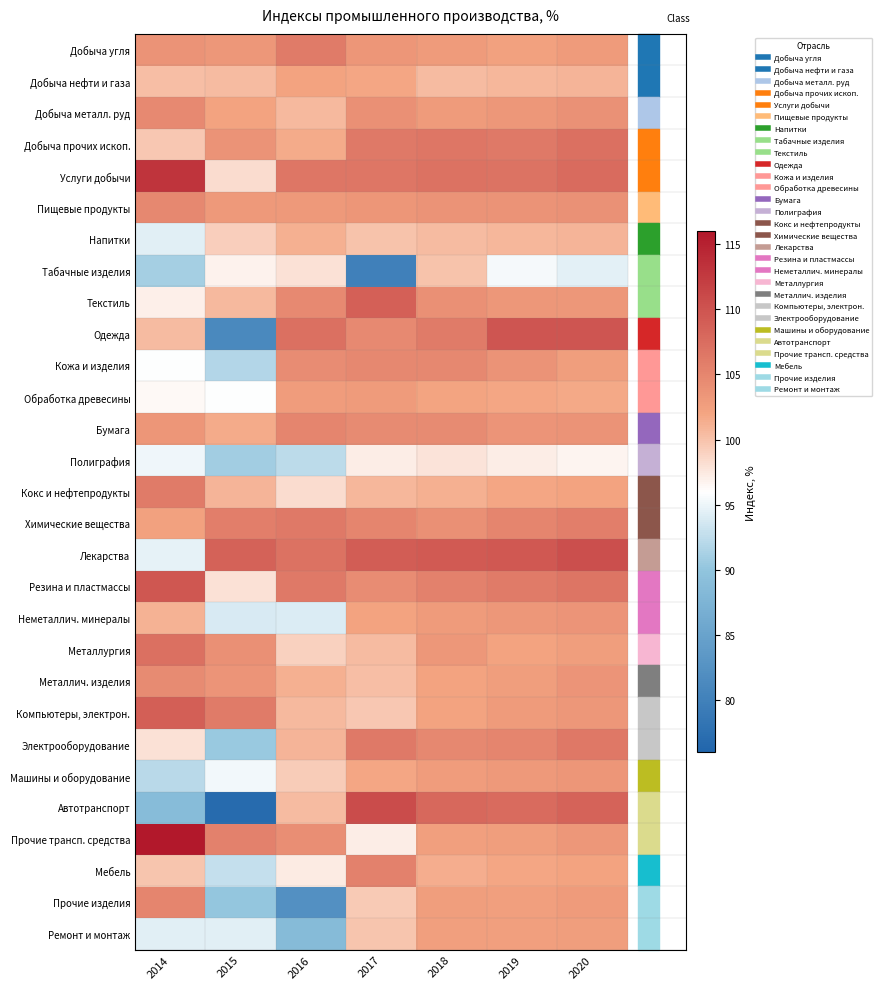

Reading right to left, transcribe all the data shown in this chart.

Добыча угля: 2020=102.9	2019=102.4	2018=103.0	2017=103.4	2016=106.1	2015=103.3	2014=103.8
Добыча нефти и газа: 2020=100.9	2019=100.8	2018=100.4	2017=101.8	2016=102.2	2015=100.4	2014=100.3
Добыча металл. руд: 2020=103.9	2019=103.3	2018=103.0	2017=104.0	2016=100.6	2015=102.1	2014=104.7
Добыча прочих ископ.: 2020=107.2	2019=106.2	2018=106.6	2017=106.3	2016=101.5	2015=103.7	2014=99.6
Услуги добычи: 2020=107.6	2019=106.8	2018=107.0	2017=106.5	2016=106.6	2015=98.3	2014=113.1
Пищевые продукты: 2020=103.9	2019=103.8	2018=103.7	2017=103.4	2016=103.1	2015=103.1	2014=104.9
Напитки: 2020=100.9	2019=100.7	2018=100.5	2017=100.0	2016=101.3	2015=99.2	2014=94.4
Табачные изделия: 2020=94.5	2019=95.5	2018=100.0	2017=80.0	2016=97.9	2015=96.8	2014=91.1
Текстиль: 2020=103.2	2019=103.3	2018=104.1	2017=108.8	2016=104.6	2015=100.6	2014=97.0
Одежда: 2020=109.8	2019=109.8	2018=106.0	2017=104.6	2016=107.1	2015=81.2	2014=100.5
Кожа и изделия: 2020=102.6	2019=103.8	2018=104.8	2017=104.9	2016=104.4	2015=91.8	2014=95.9
Обработка древесины: 2020=101.7	2019=101.9	2018=102.0	2017=103.0	2016=102.8	2015=95.9	2014=96.4
Бумага: 2020=103.7	2019=103.6	2018=104.5	2017=104.5	2016=105.1	2015=101.6	2014=103.4
Полиграфия: 2020=96.7	2019=97.1	2018=97.8	2017=97.2	2016=92.4	2015=90.9	2014=95.1
Кокс и нефтепродукты: 2020=102.1	2019=101.8	2018=101.3	2017=100.8	2016=98.3	2015=100.9	2014=106.1
Химические вещества: 2020=105.7	2019=105.1	2018=104.1	2017=105.1	2016=106.3	2015=105.8	2014=102.3
Лекарства: 2020=110.4	2019=109.5	2018=109.3	2017=109.0	2016=107.0	2015=108.5	2014=94.6
Резина и пластмассы: 2020=106.7	2019=106.1	2018=105.5	2017=104.3	2016=106.3	2015=98.0	2014=109.7
Неметаллич. минералы: 2020=103.6	2019=103.3	2018=103.0	2017=102.1	2016=94.0	2015=93.9	2014=101.1
Металлургия: 2020=102.7	2019=102.2	2018=103.2	2017=100.4	2016=99.0	2015=104.0	2014=107.2
Металлич. изделия: 2020=103.5	2019=102.7	2018=102.2	2017=100.3	2016=101.3	2015=103.5	2014=104.5
Компьютеры, электрон.: 2020=103.3	2019=102.9	2018=102.1	2017=99.6	2016=100.6	2015=106.1	2014=108.9
Электрооборудование: 2020=106.4	2019=105.2	2018=104.8	2017=106.2	2016=100.9	2015=90.5	2014=97.9
Машины и оборудование: 2020=103.4	2019=103.1	2018=102.8	2017=101.9	2016=99.3	2015=95.3	2014=92.1
Автотранспорт: 2020=108.4	2019=107.7	2018=108.0	2017=110.7	2016=100.5	2015=76.9	2014=88.7
Прочие трансп. средства: 2020=103.3	2019=102.7	2018=102.5	2017=97.2	2016=104.2	2015=105.4	2014=116.2
Мебель: 2020=102.1	2019=101.9	2018=101.4	2017=105.4	2016=97.3	2015=92.8	2014=99.8
Прочие изделия: 2020=103.0	2019=102.5	2018=102.6	2017=99.5	2016=82.4	2015=90.1	2014=105.1
Ремонт и монтаж: 2020=102.7	2019=102.5	2018=102.5	2017=99.9	2016=88.6	2015=94.3	2014=94.4